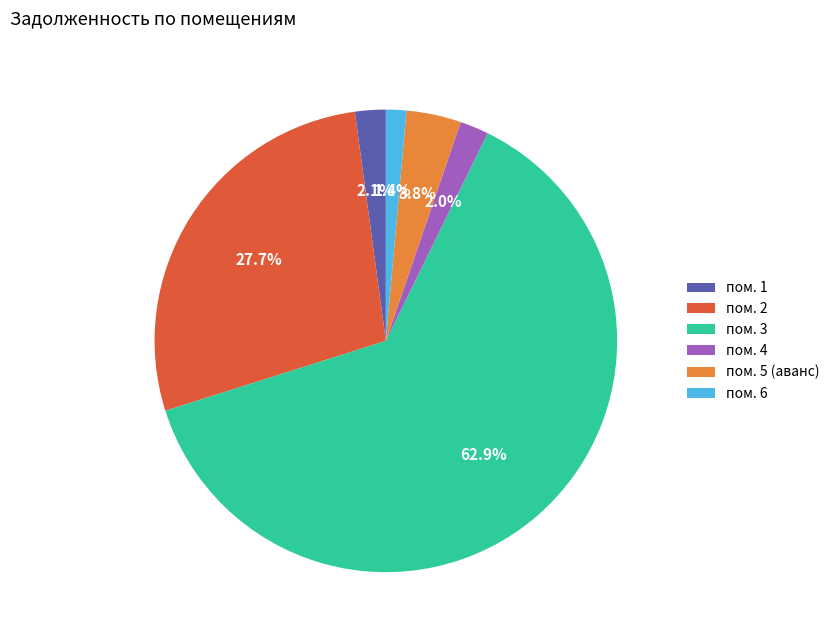

Does пом. 3 represent more than half of the total?

Yes